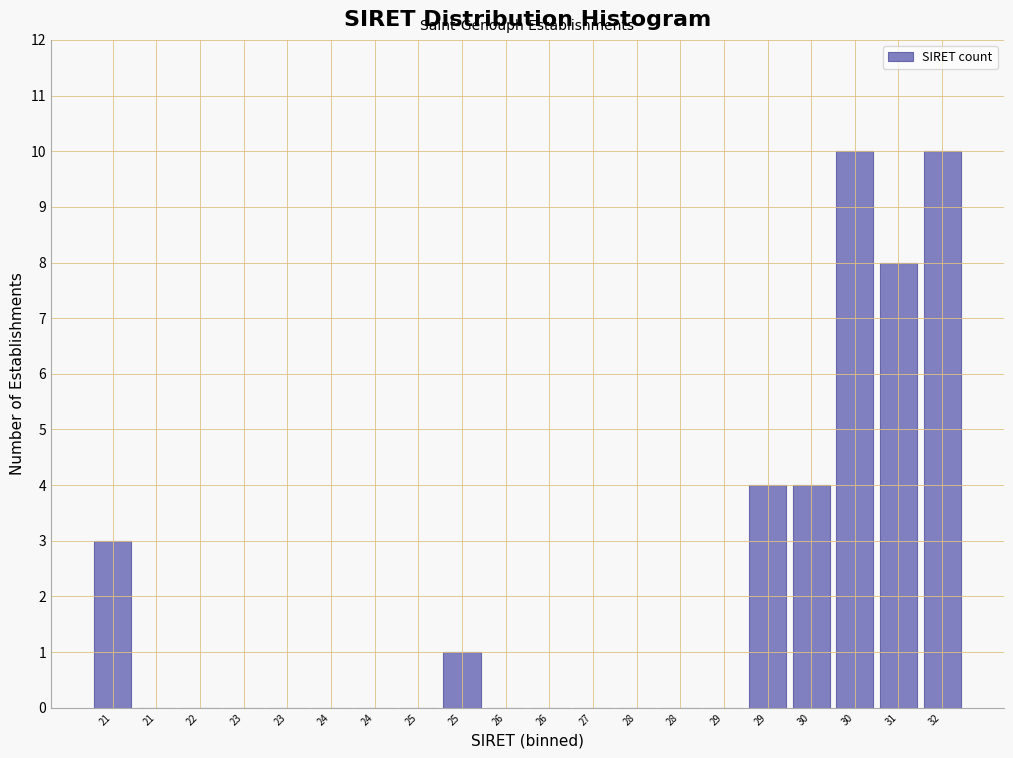

How many distinct data groups are displayed?

1